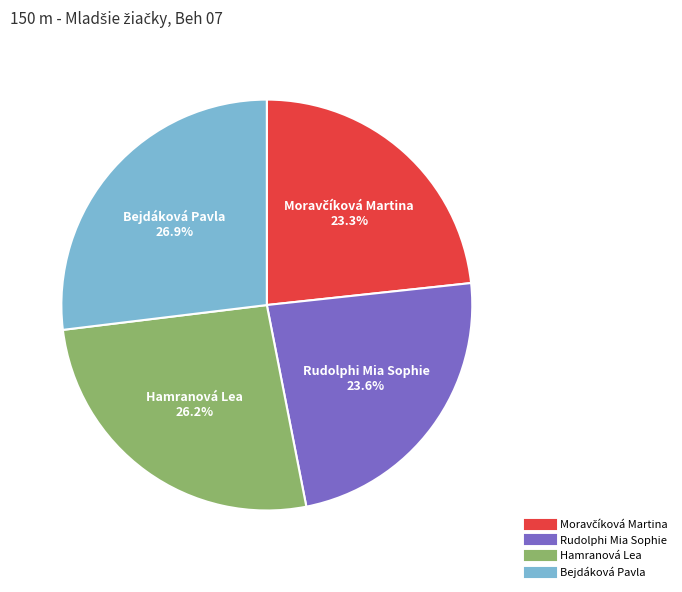

What is the largest slice in the pie chart?

Bejdáková Pavla